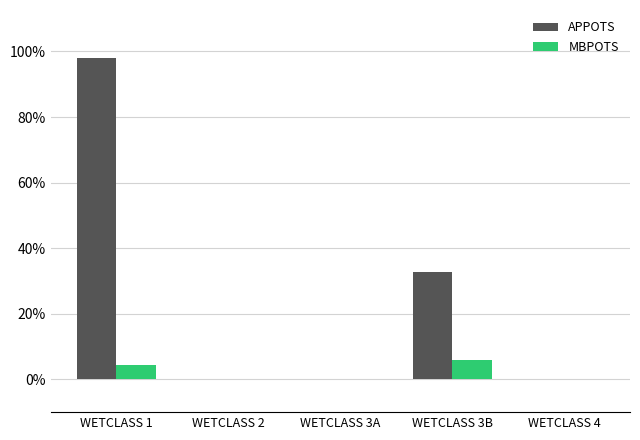

Between WETCLASS 1 and WETCLASS 3A, which series saw the biggest shift?

APPOTS